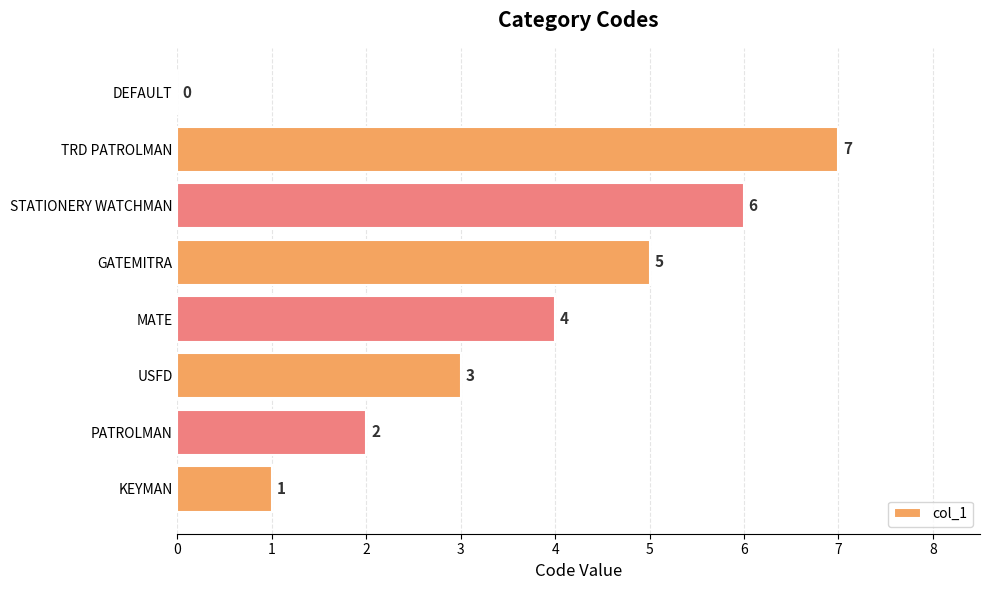

Is it true that the value at MATE is 4?

True